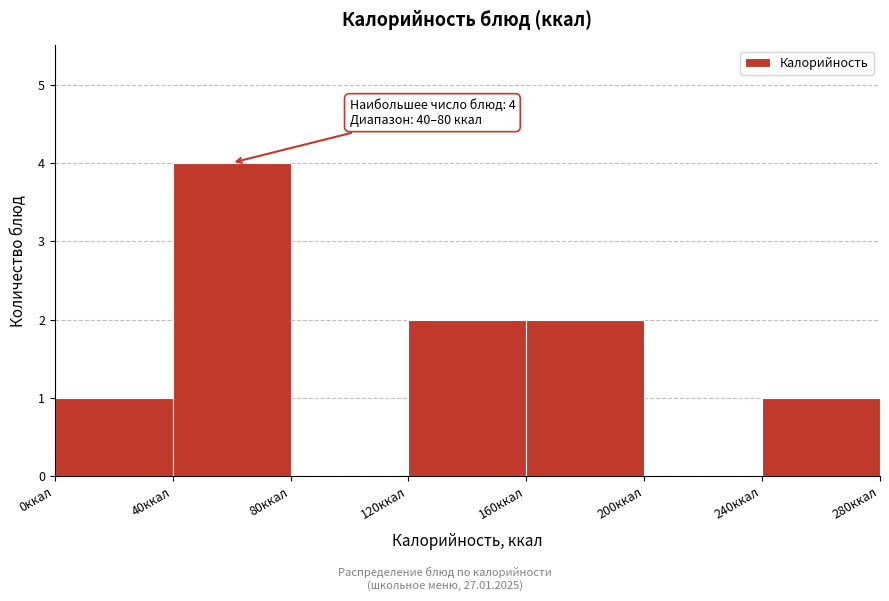

Which range on the x-axis has the tallest bar?

40 to 80